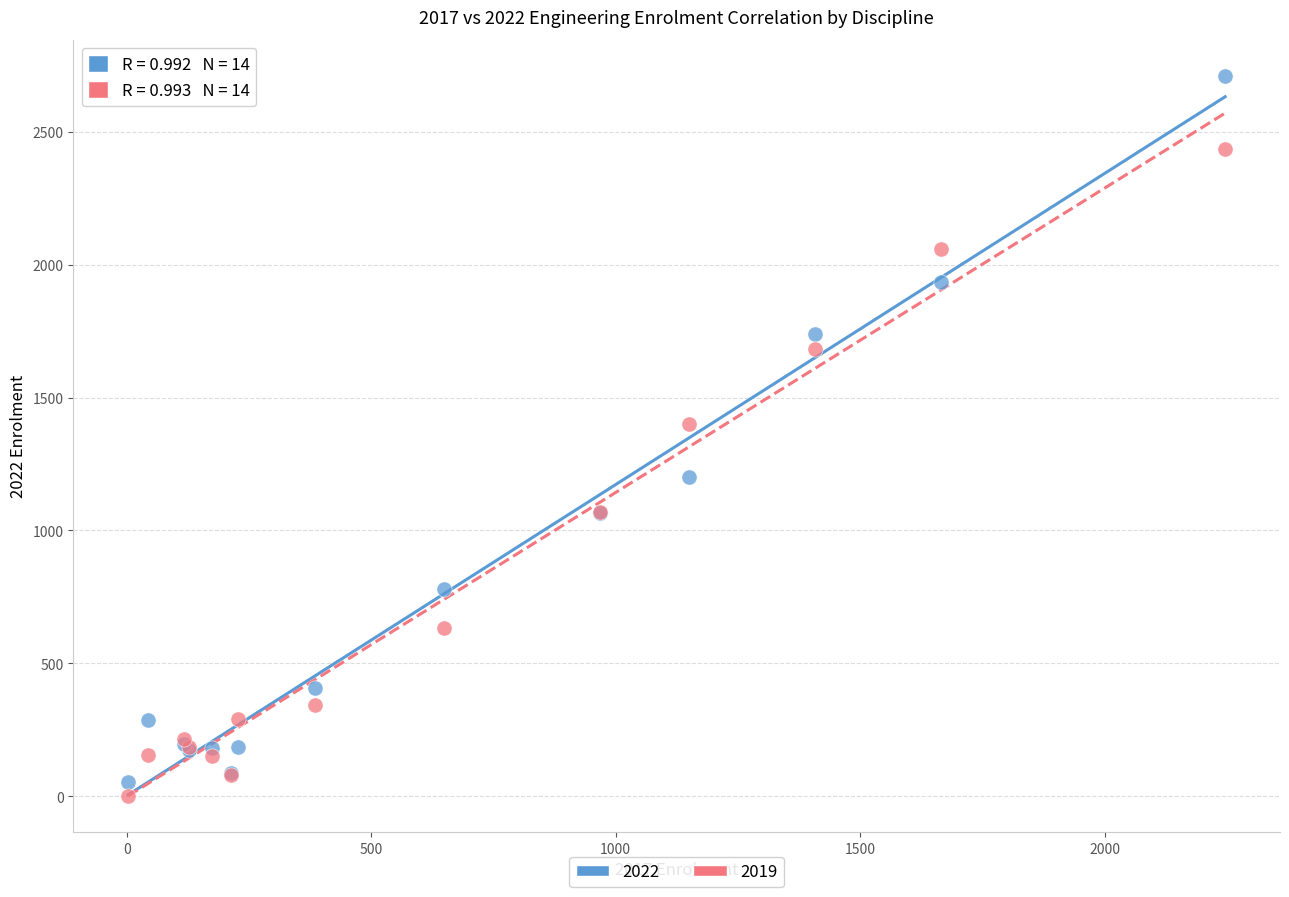

Across all series, what Y value is closest to 1356?

1401.4